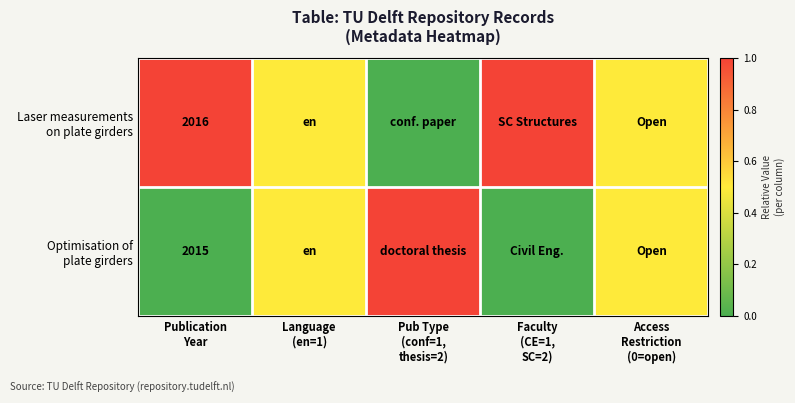

What is the maximum value for Laser measurements on plate girders?

1.0